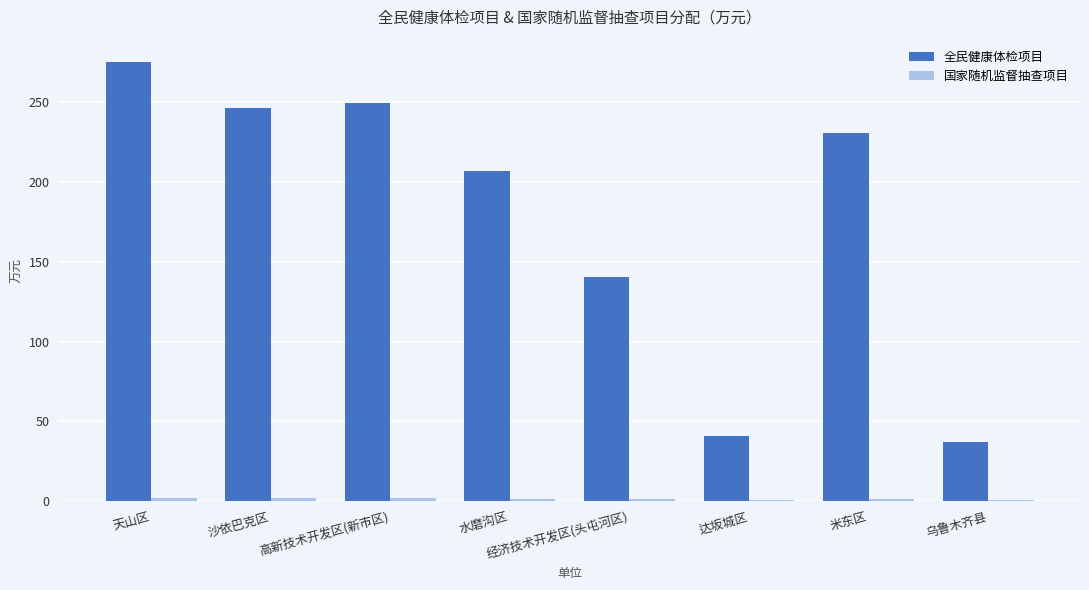

Which series has the largest total across all categories?

全民健康体检项目